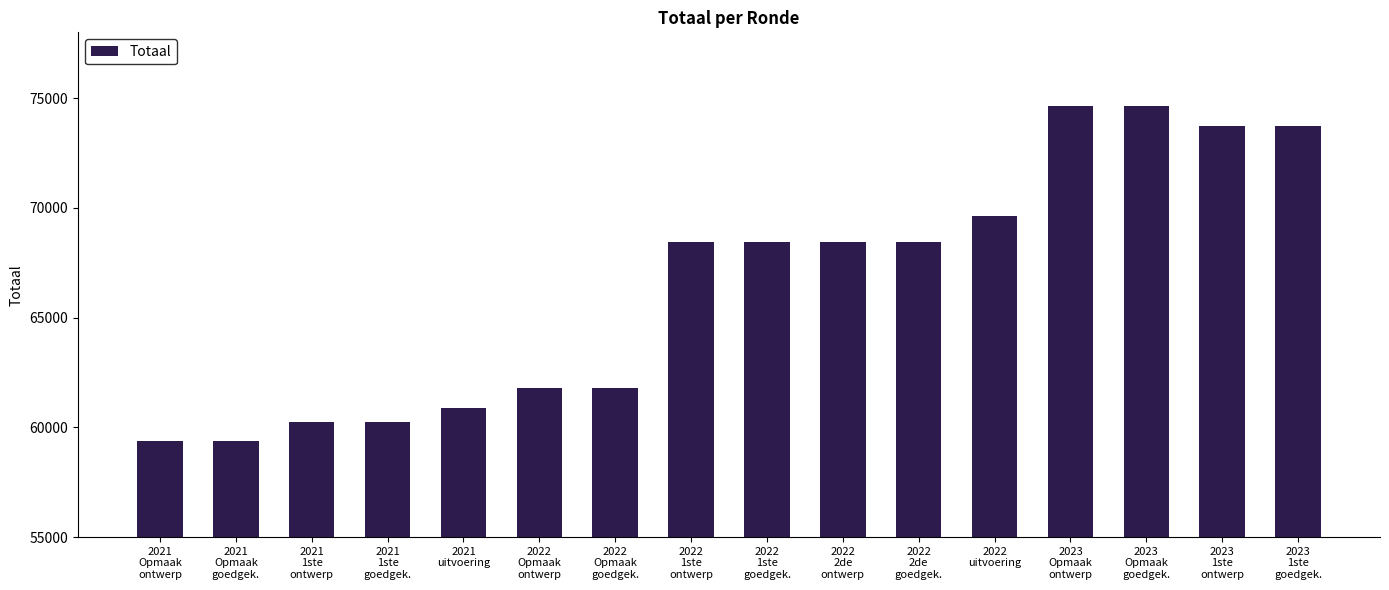

How many series are shown in this chart?

1